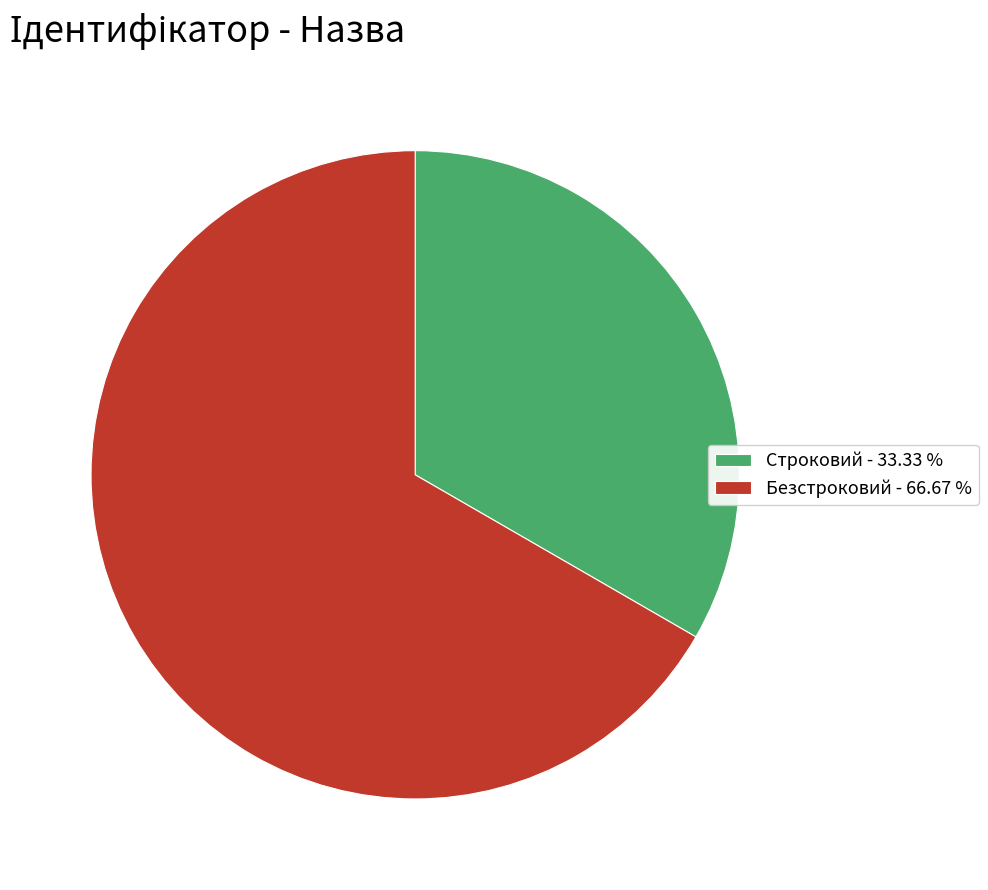

Count the number of slices in the pie.

2